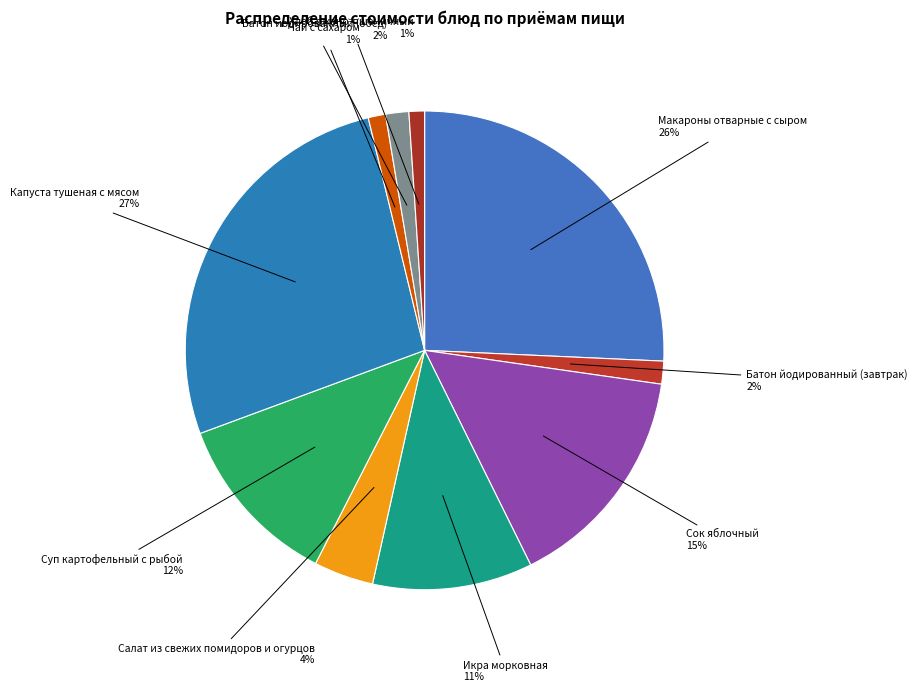

Which slice is the largest?

Капуста тушеная с мясом